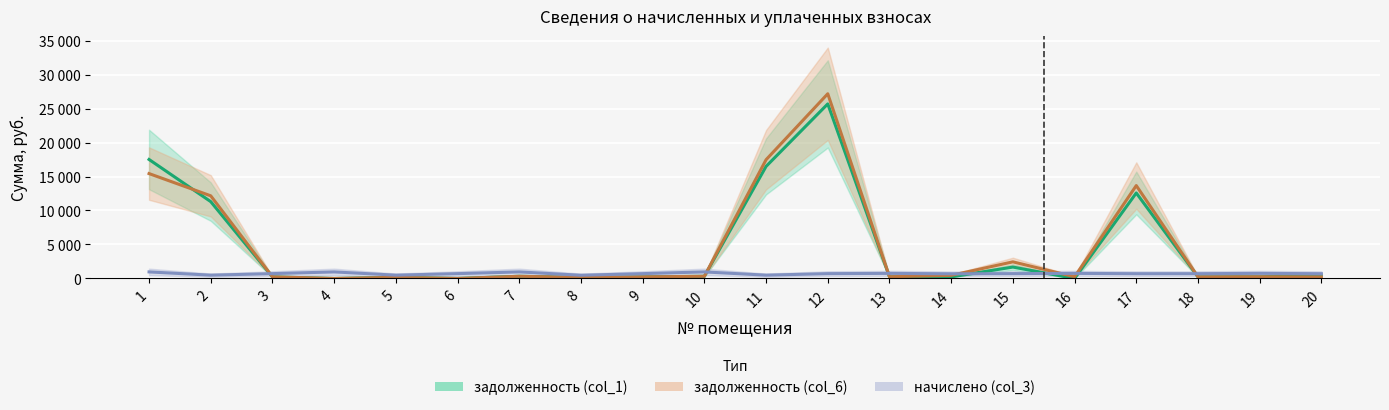

Rank the series at 19 from highest to lowest value.

начислено (col_3), задолженность (col_1), задолженность (col_6)